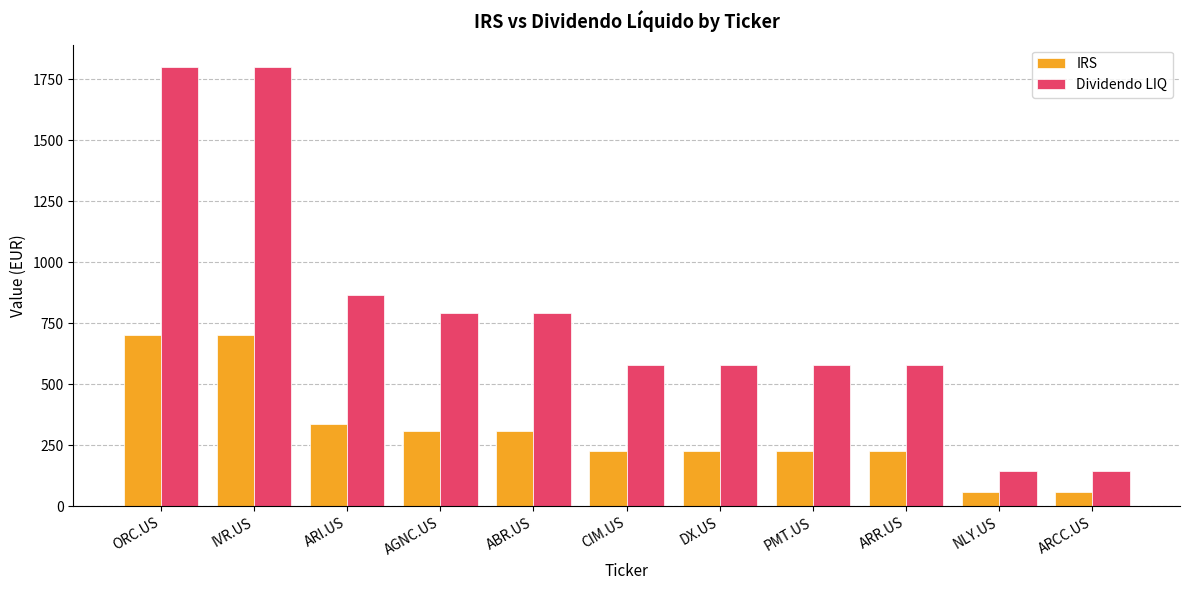

The Dividendo LIQ series shows 333.1 at ARR.US. True or false?

False